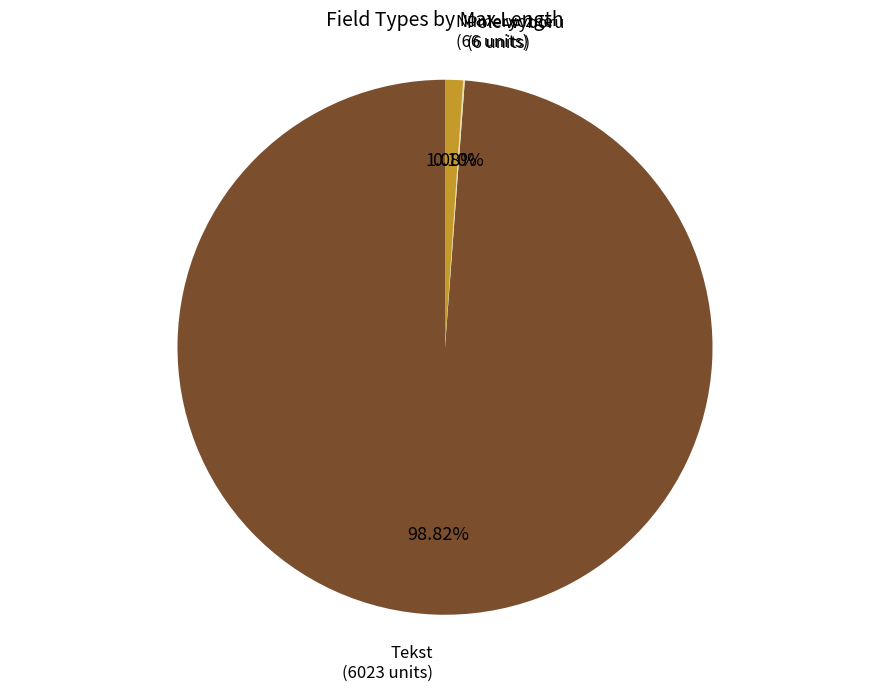

To the nearest percent, what is the average slice percentage?

33%